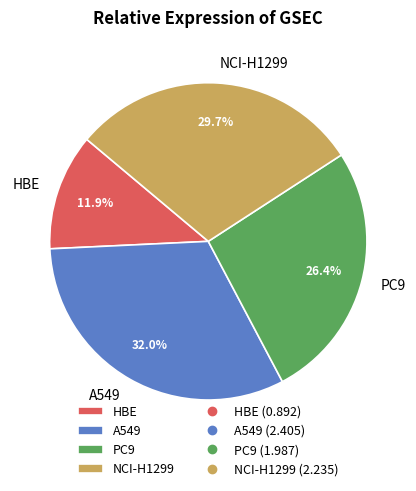

The PC9 slice represents 35% of the pie. True or false?

False